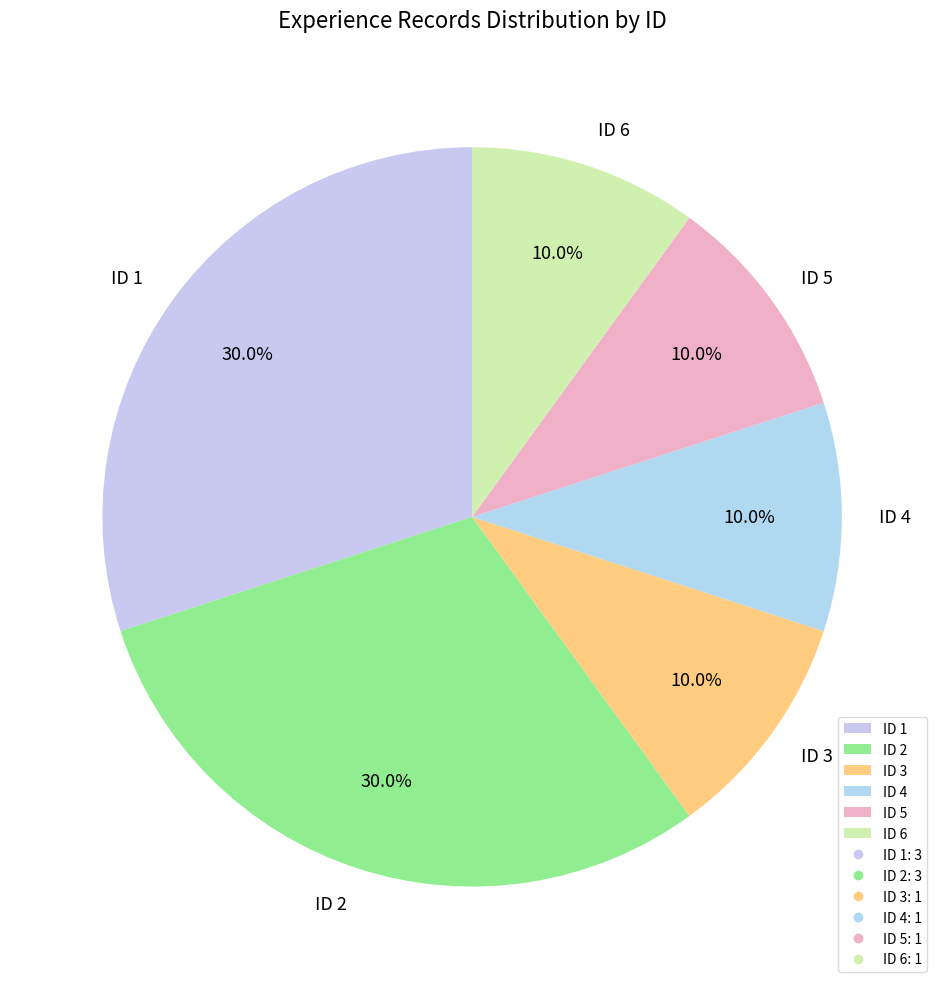

Between ID 2 and ID 3, which is larger?

ID 2